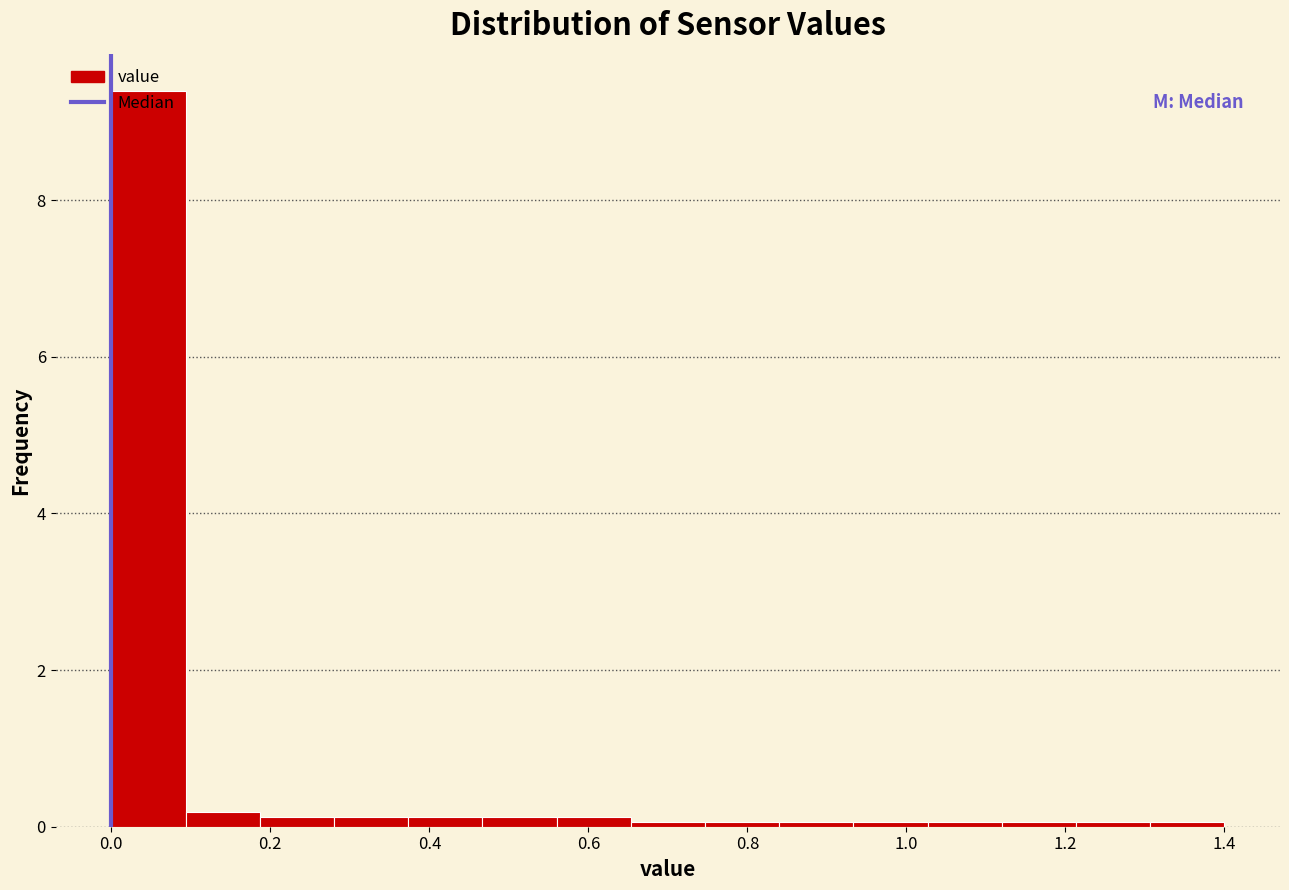

Reading left to right, transcribe this chart: for each bar, give the range it covers on the x-axis and its height. Neither the bar edges nor the heights are printed on the chart, so give them approximately, as read against the axes.

0.00 to 0.10: 9.4
0.10 to 0.18: under 0.2
0.18 to 0.28: under 0.2
0.28 to 0.38: under 0.2
0.38 to 0.46: under 0.2
0.46 to 0.56: under 0.2
0.56 to 0.66: under 0.2
0.66 to 0.74: under 0.2
0.74 to 0.84: under 0.2
0.84 to 0.94: under 0.2
0.94 to 1.02: under 0.2
1.02 to 1.12: under 0.2
1.12 to 1.22: under 0.2
1.22 to 1.30: under 0.2
1.30 to 1.40: under 0.2